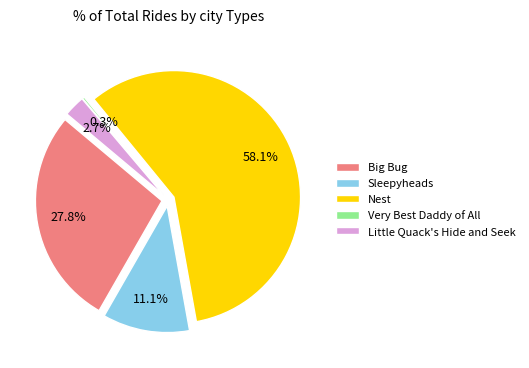

Between Sleepyheads and Nest, which is larger?

Nest